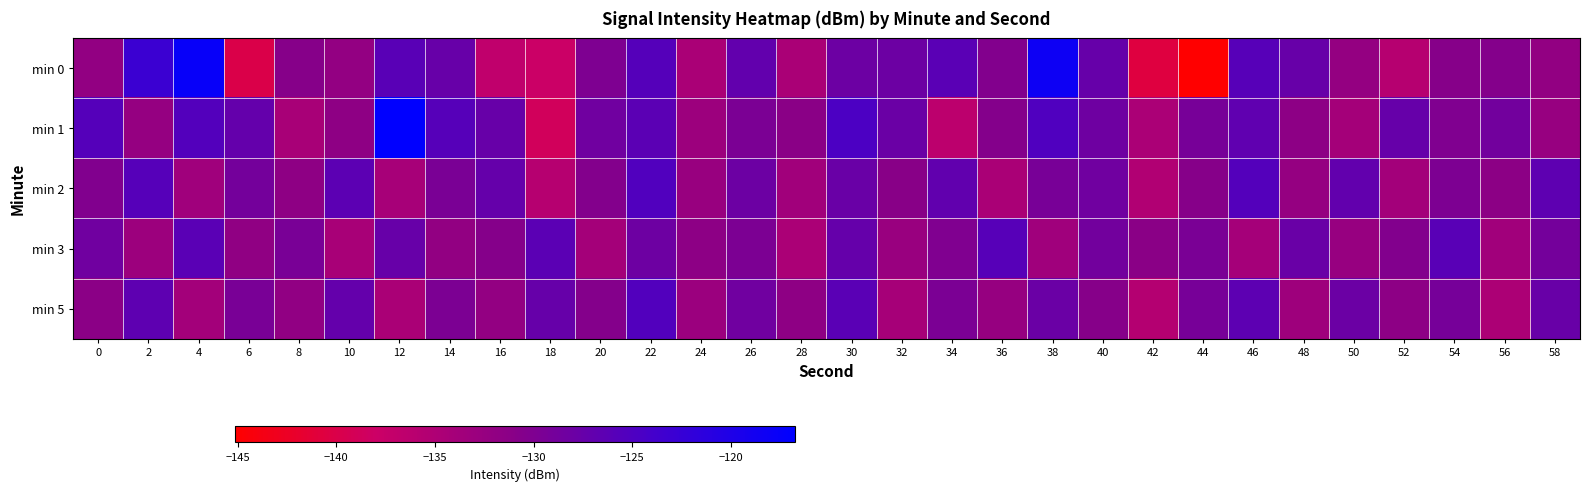

Which has a higher value, 14 or 50?

14